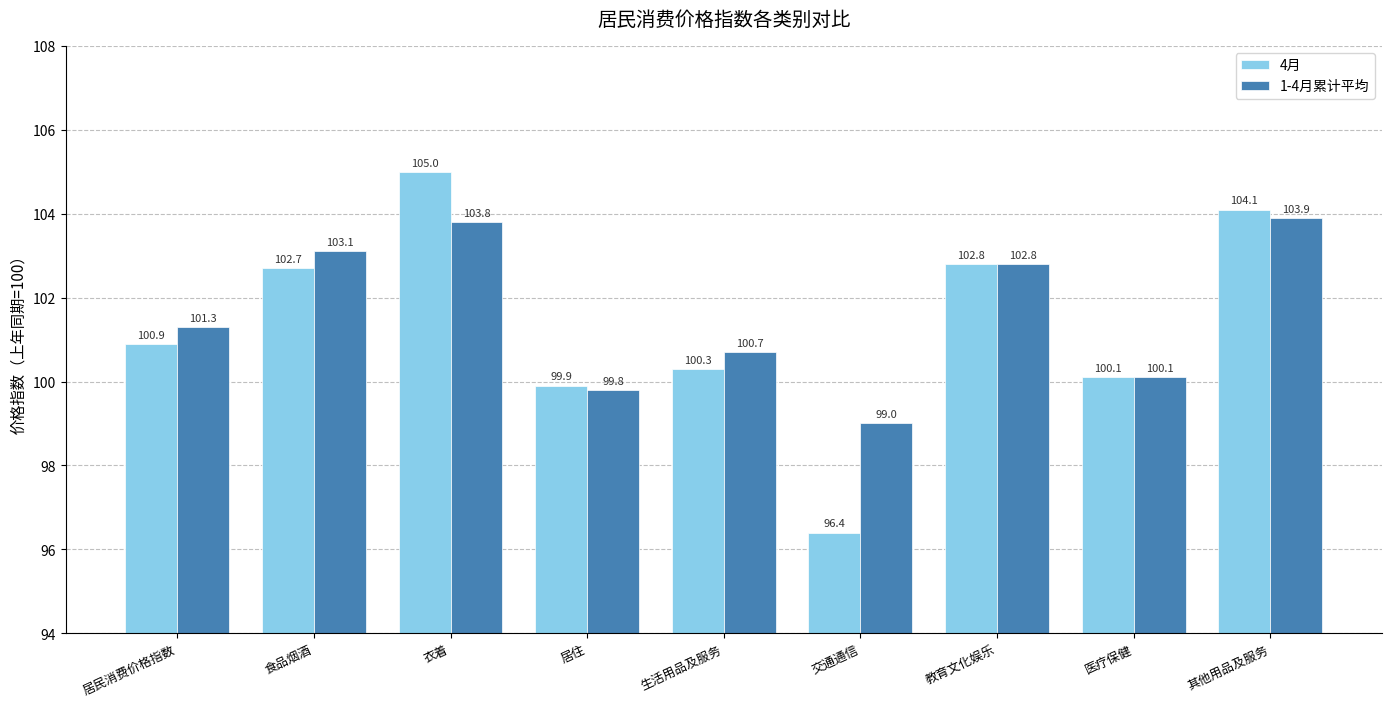

What are all the series names shown in the legend?

4月, 1-4月累计平均